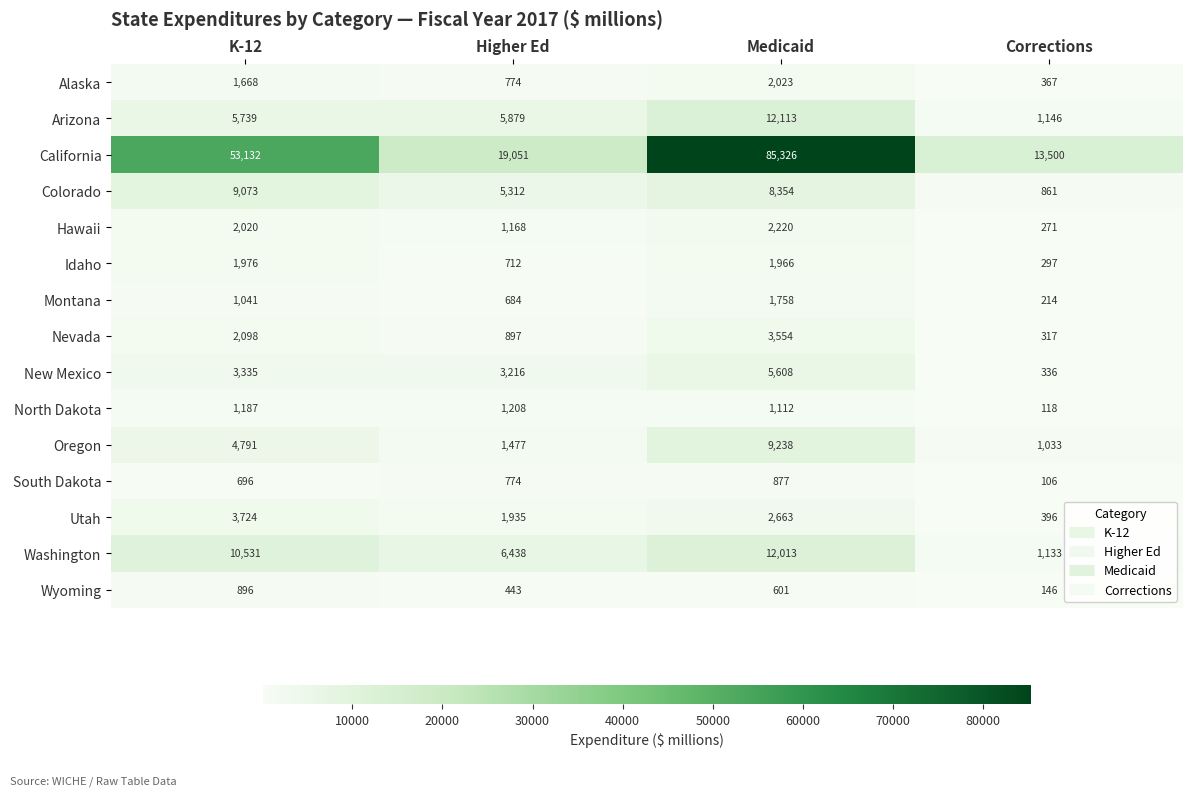

Between Higher Ed and Medicaid, which series saw the biggest shift?

California